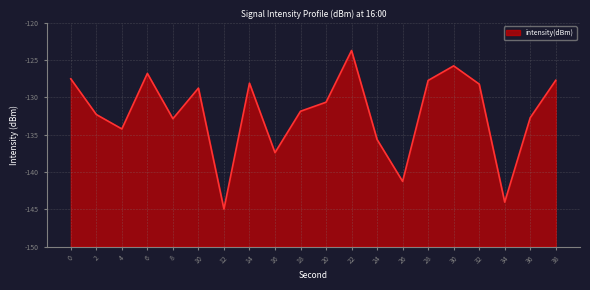

Reading left to right, what are all the values shown in this chart?

-127.5	-132.3	-134.2	-126.8	-132.9	-128.7	-145.0	-128.1	-137.4	-131.8	-130.6	-123.7	-135.6	-141.3	-127.7	-125.8	-128.2	-144.0	-132.7	-127.7